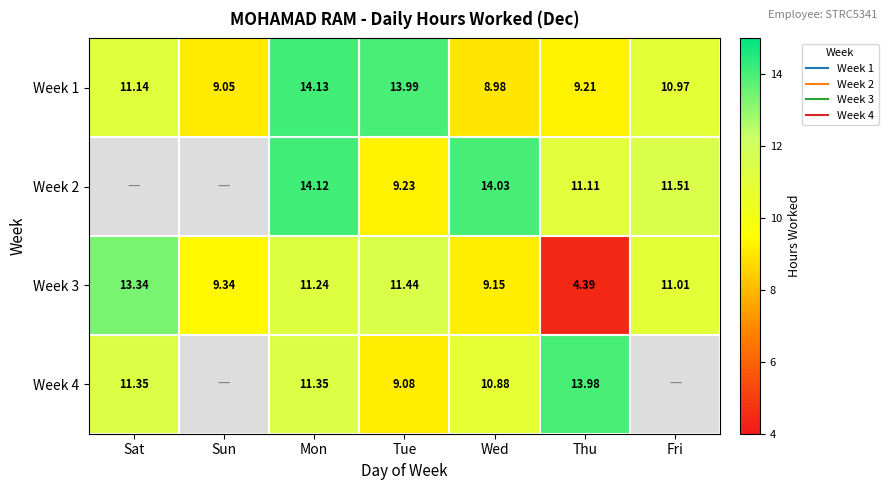

What is the difference between the maximum and minimum values in the Week 4 series?

4.9